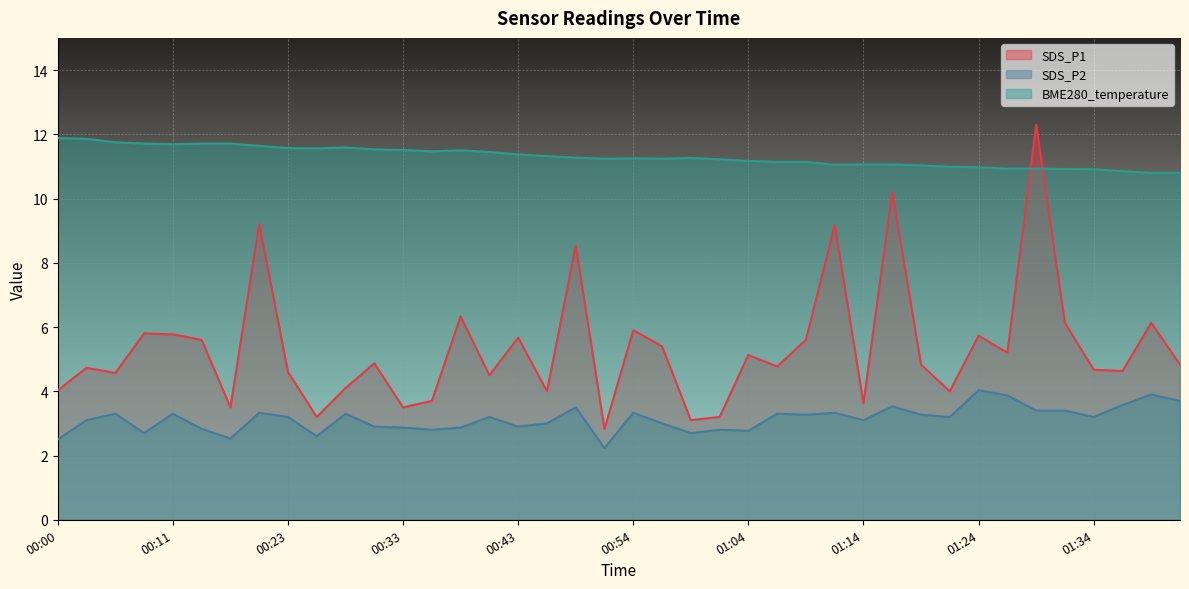

What is the sum of all BME280_temperature values?

452.1